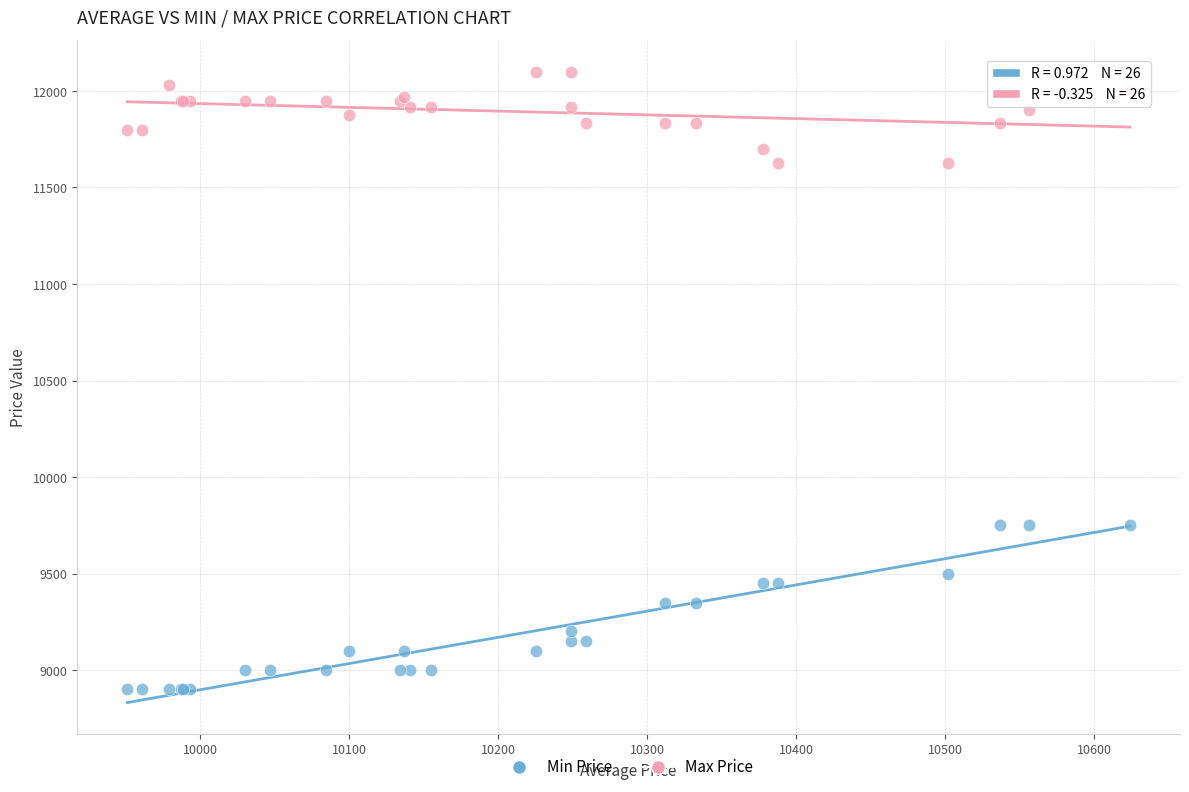

Which series reaches the minimum Y coordinate?

Min Price